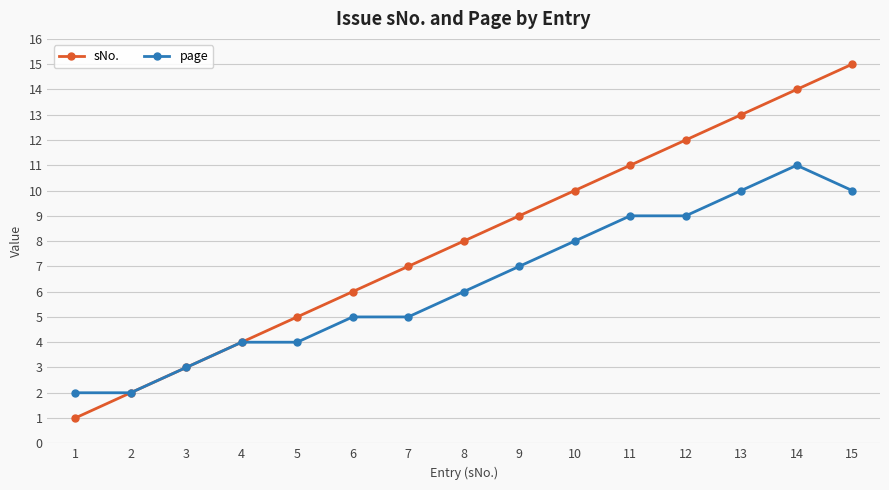

The page series shows 10 at 13. True or false?

True